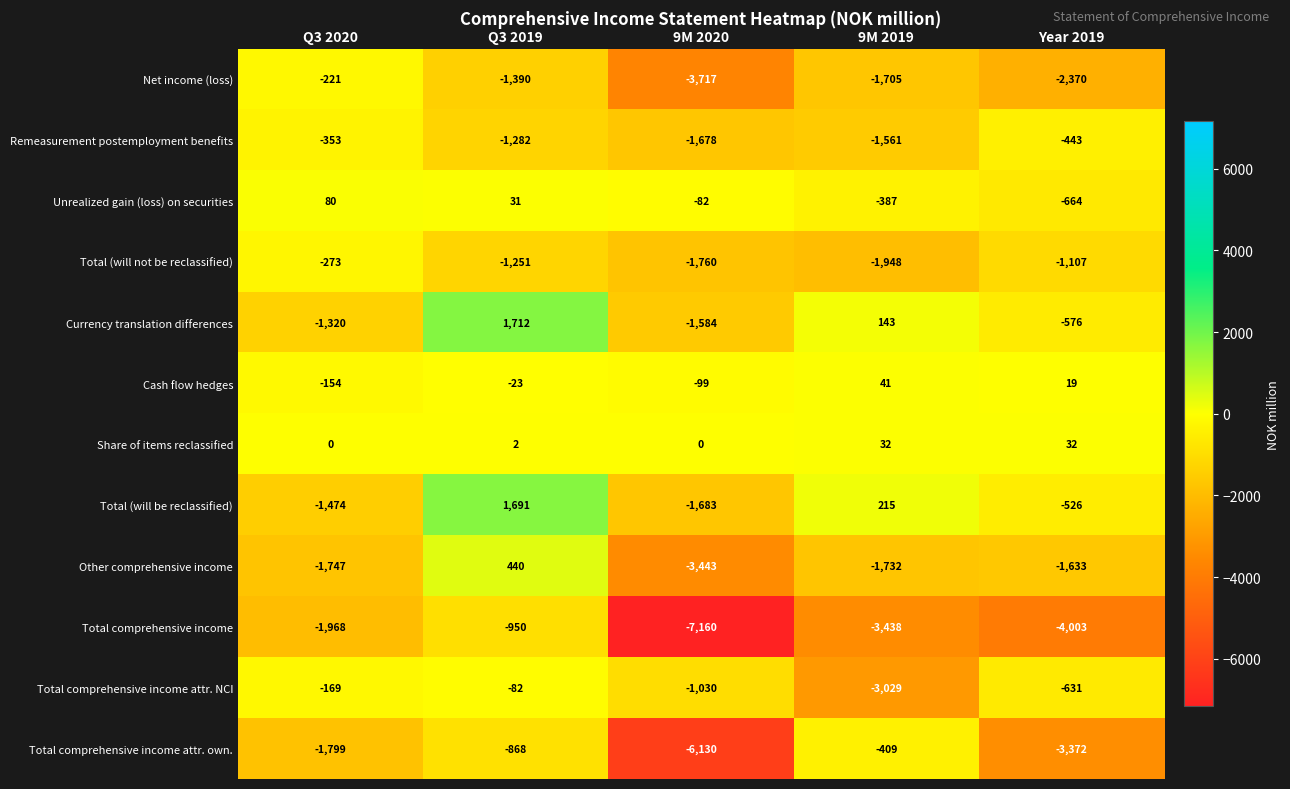

How many data points does each series have?

5